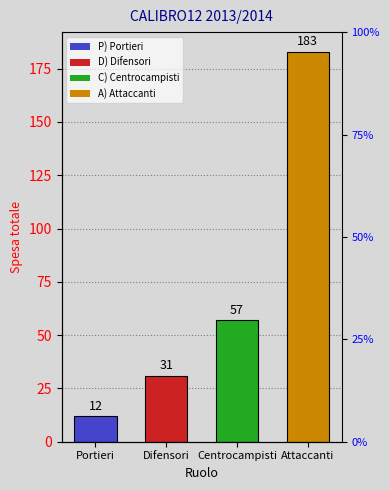

Which has a higher value, Centrocampisti or Attaccanti?

Attaccanti